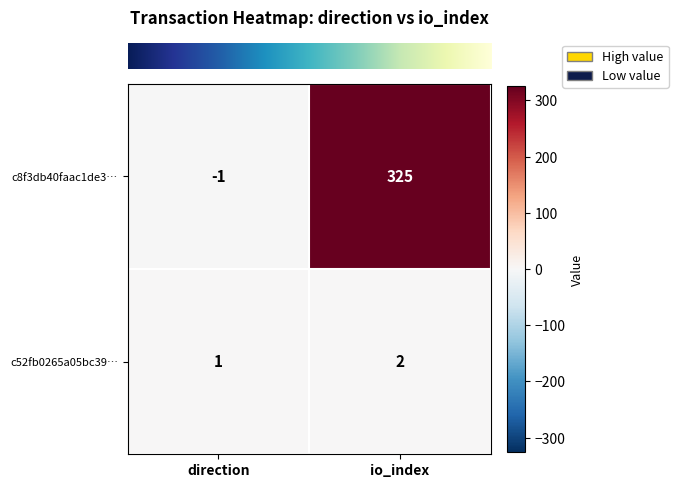

At how many categories does at least one series exceed 162?

1